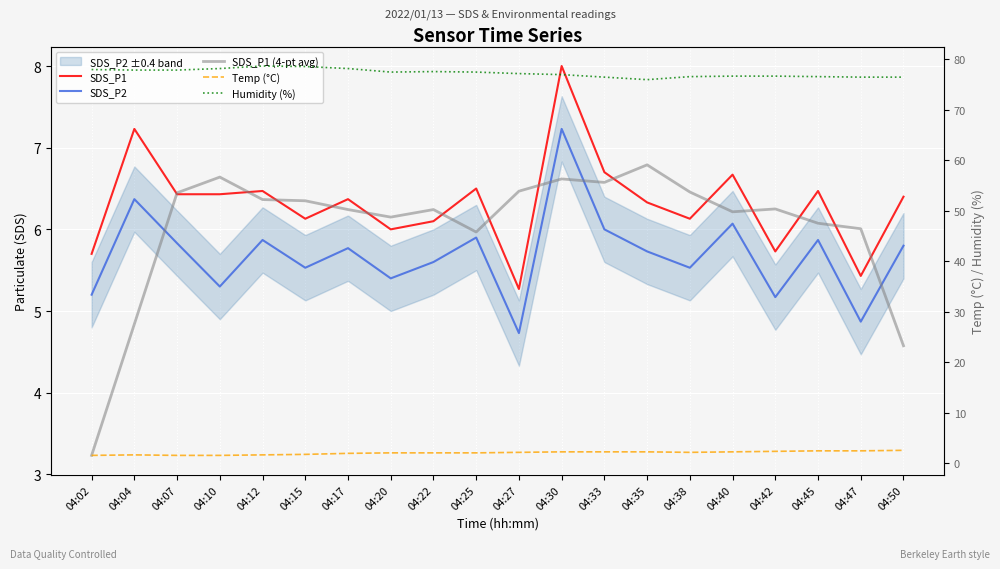

What is the value of the Humidity (%) point at the 6th from the left?

78.6